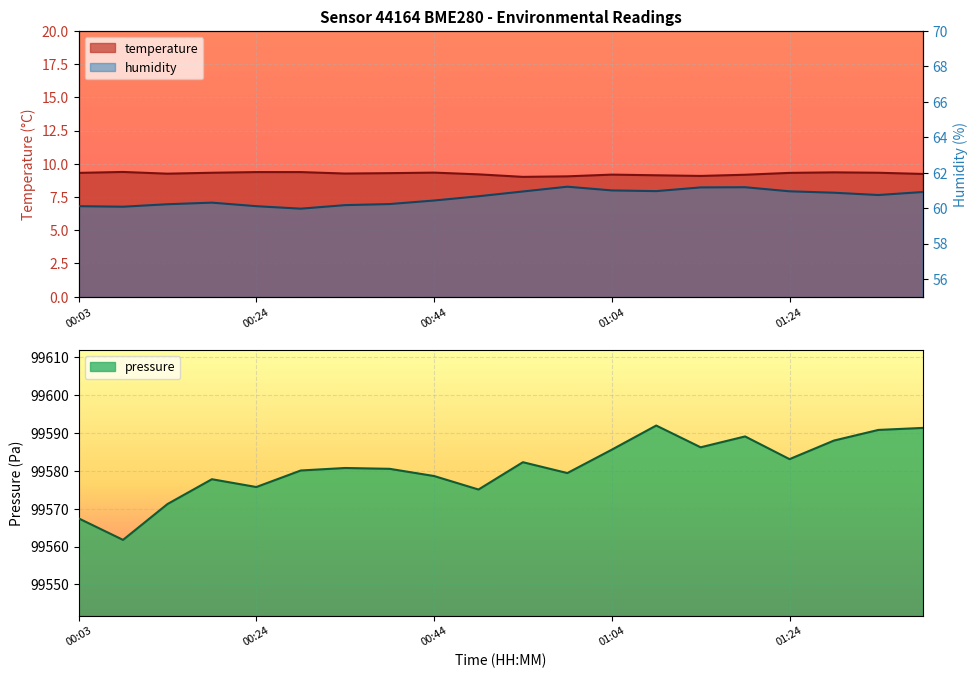

Reading right to left, what are all the values shown in this chart?

temperature: 01:39=9.2	01:34=9.3	01:29=9.4	01:24=9.3	01:19=9.2	01:14=9.1	01:09=9.1	01:04=9.2	00:59=9.1	00:54=9.0	00:49=9.2	00:44=9.3	00:39=9.3	00:34=9.3	00:29=9.4	00:24=9.4	00:19=9.3	00:14=9.3	00:08=9.4	00:03=9.3
humidity: 01:39=60.9	01:34=60.7	01:29=60.9	01:24=61.0	01:19=61.2	01:14=61.2	01:09=61.0	01:04=61.0	00:59=61.2	00:54=60.9	00:49=60.7	00:44=60.4	00:39=60.2	00:34=60.2	00:29=60.0	00:24=60.1	00:19=60.3	00:14=60.2	00:08=60.1	00:03=60.1
pressure: 01:39=99591.3	01:34=99590.8	01:29=99588.0	01:24=99583.1	01:19=99589.1	01:14=99586.2	01:09=99592.0	01:04=99585.6	00:59=99579.4	00:54=99582.3	00:49=99575.1	00:44=99578.6	00:39=99580.5	00:34=99580.8	00:29=99580.1	00:24=99575.7	00:19=99577.8	00:14=99571.2	00:08=99561.8	00:03=99567.4